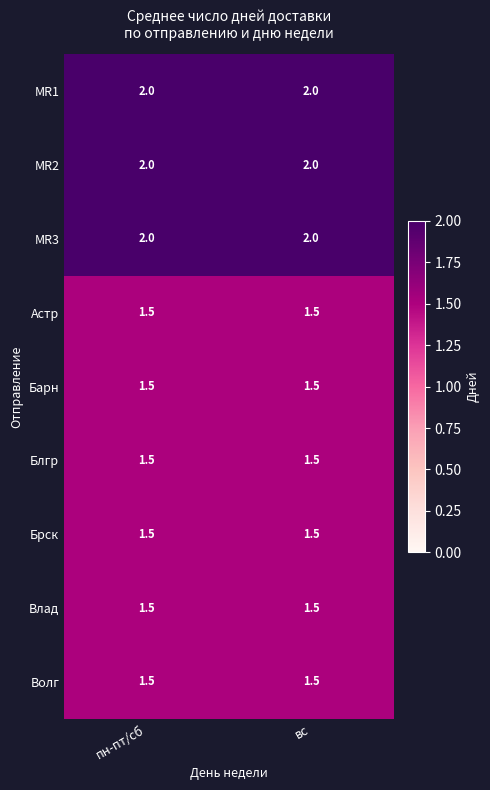

What is the spread (max minus min) of values at вс?

0.5